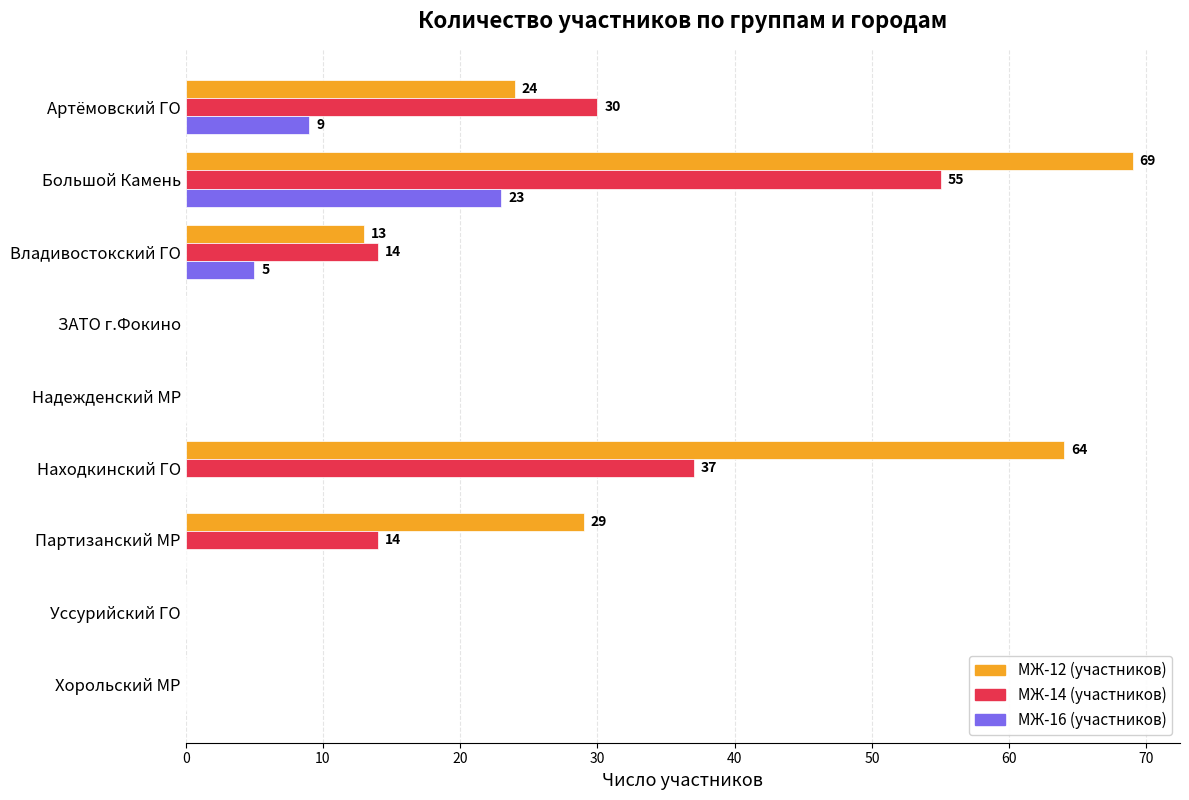

Where is МЖ-16 (участников) nearest to the value 11?

Артёмовский ГО